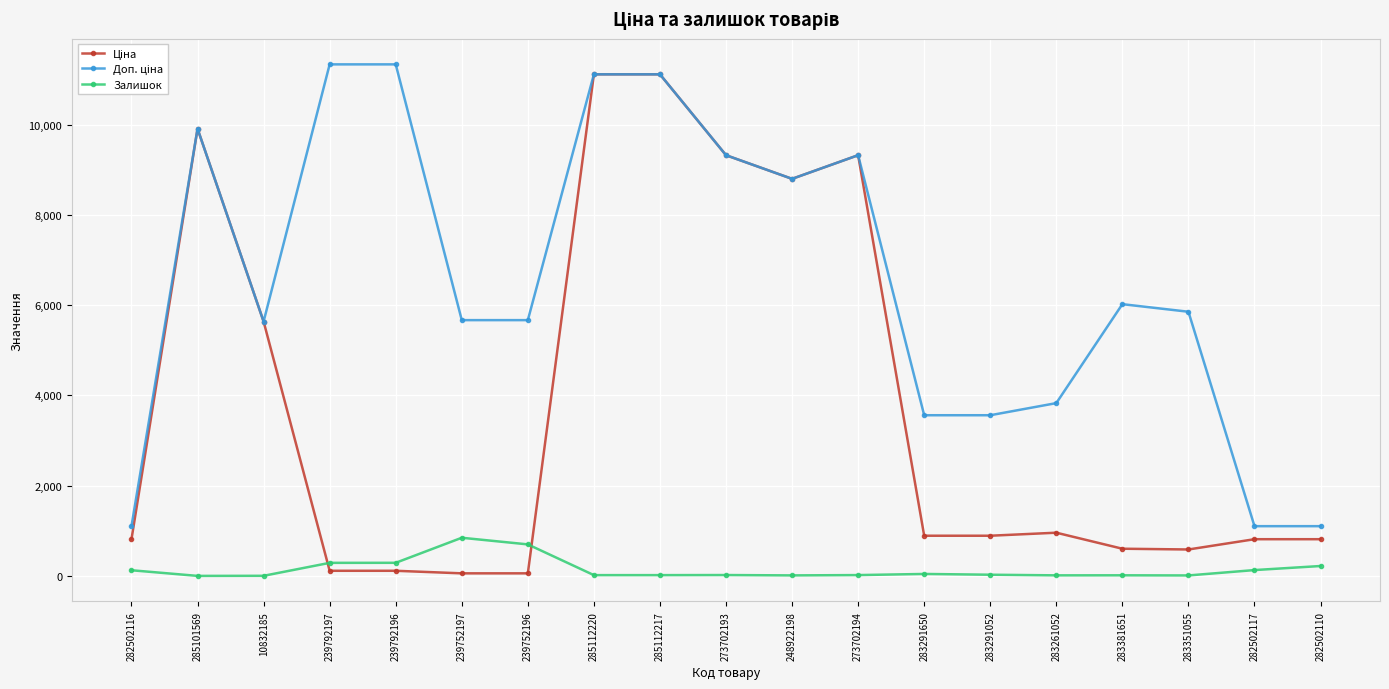

What is the label of the 13th point from the left?

283291650